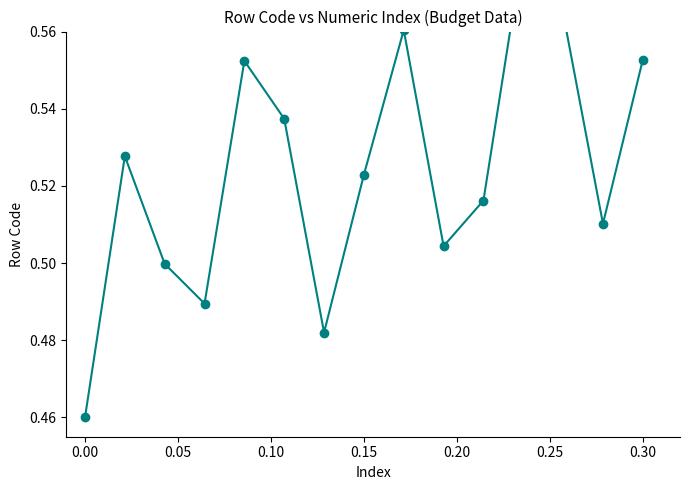

The value at 0.15 is 0.7. True or false?

False